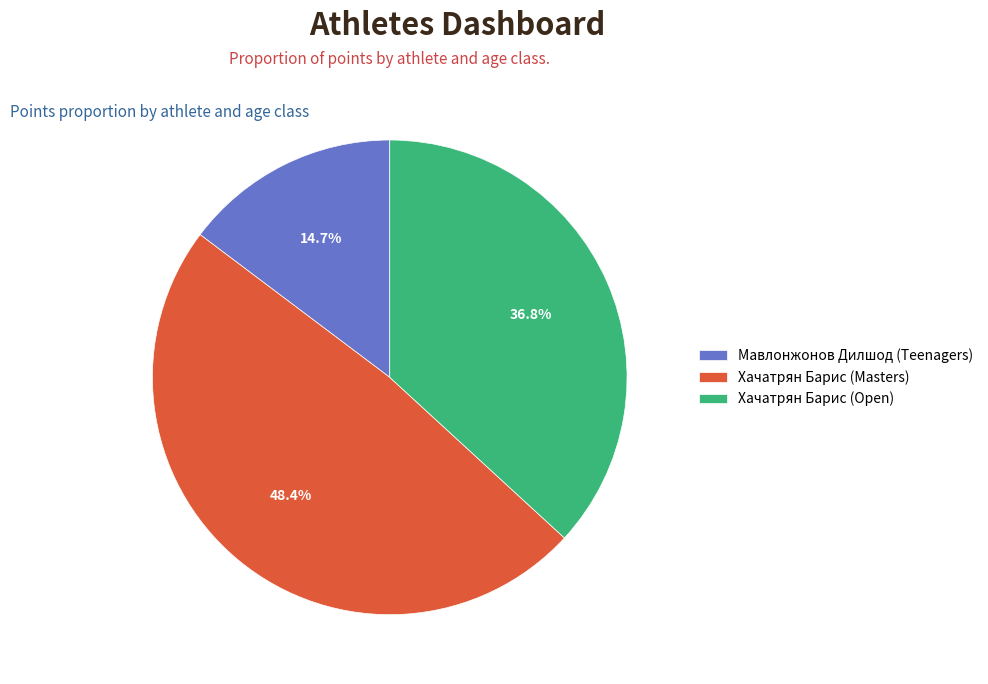

Is it true that Хачатрян Барис (Open) is 27% of the pie?

False